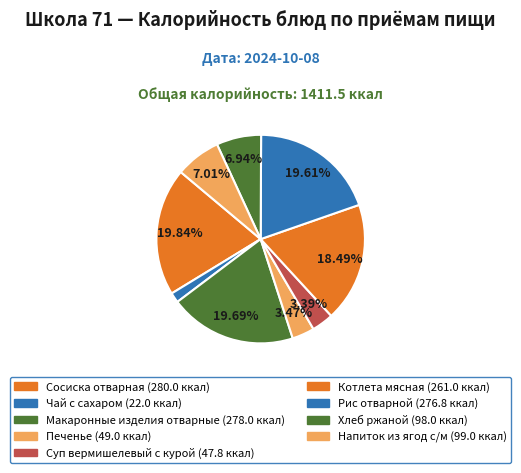

To the nearest percent, what is the combined percentage of Рис отварной and Чай с сахаром?

21%